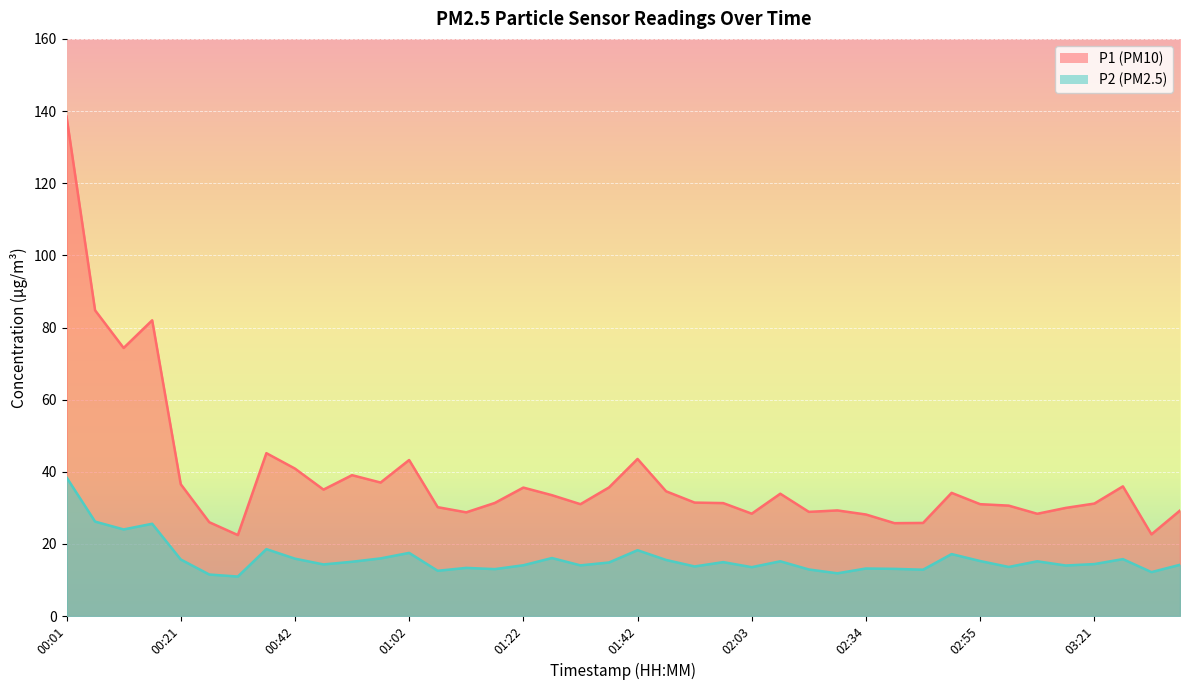

What is the difference between the P2 values at 00:42 and 02:44?

3.1